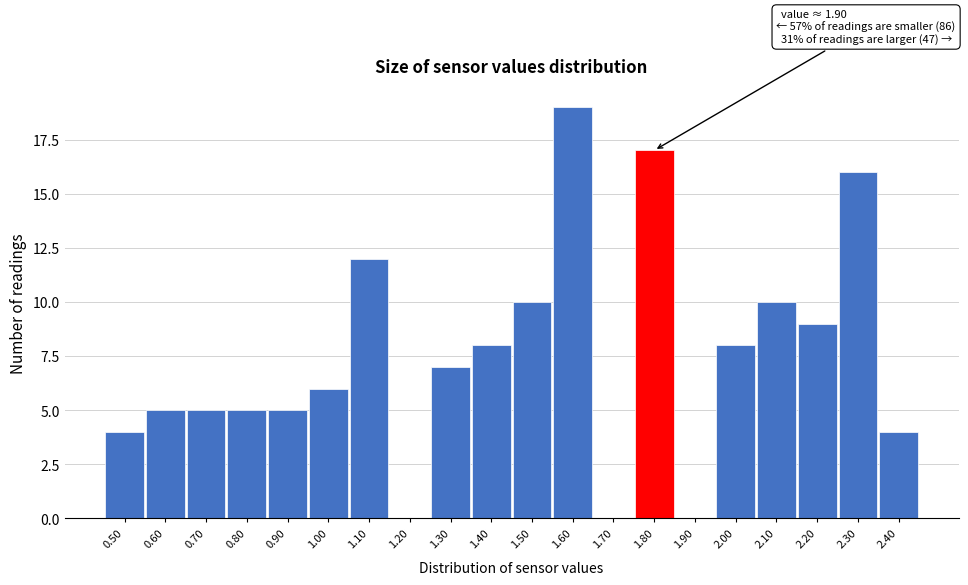

Reading right to left, what are all the values shown in this chart?

2.40=4	2.30=16	2.20=9	2.10=10	2.00=8	1.90=0	1.80=17	1.70=0	1.60=19	1.50=10	1.40=8	1.30=7	1.20=0	1.10=12	1.00=6	0.90=5	0.80=5	0.70=5	0.60=5	0.50=4